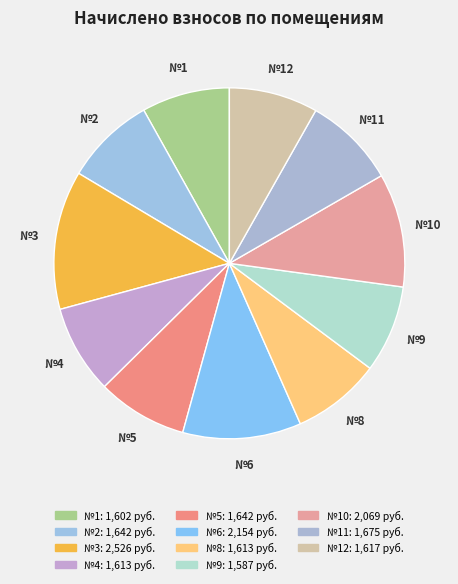

How many slices are in this pie chart?

11